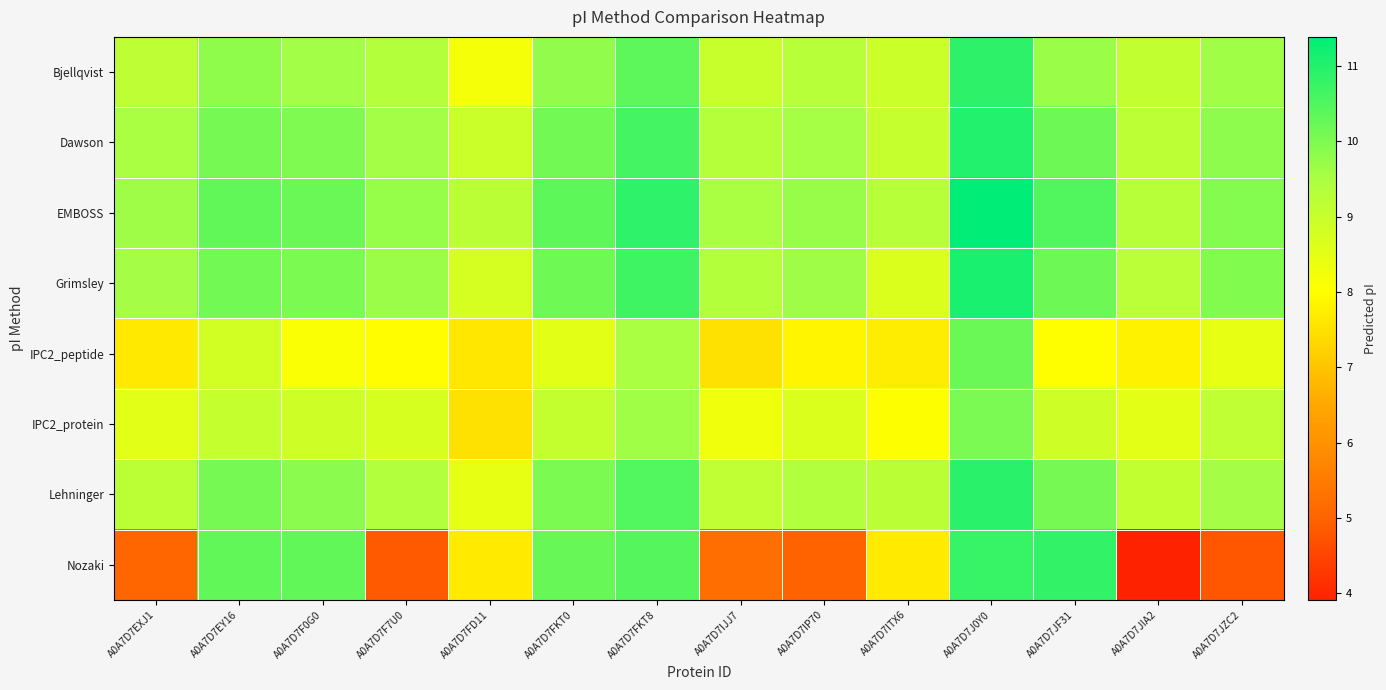

Which series changed the most between A0A7D7IP70 and A0A7D7ITX6?

Nozaki